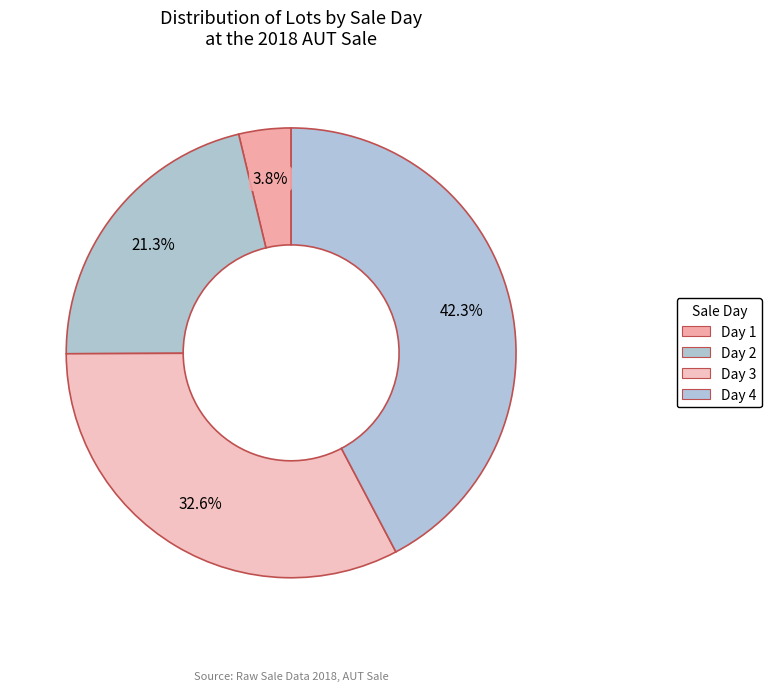

Which slice is the smallest?

Day 1